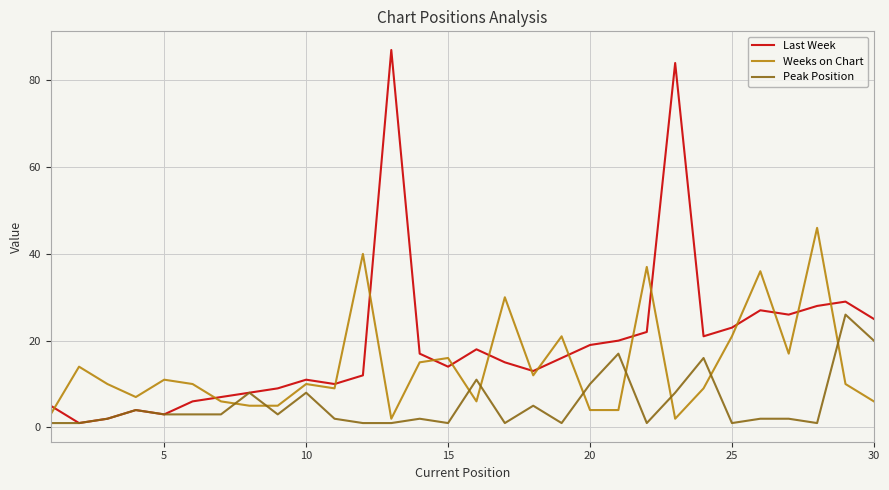

What is the maximum value shown in the chart?

87